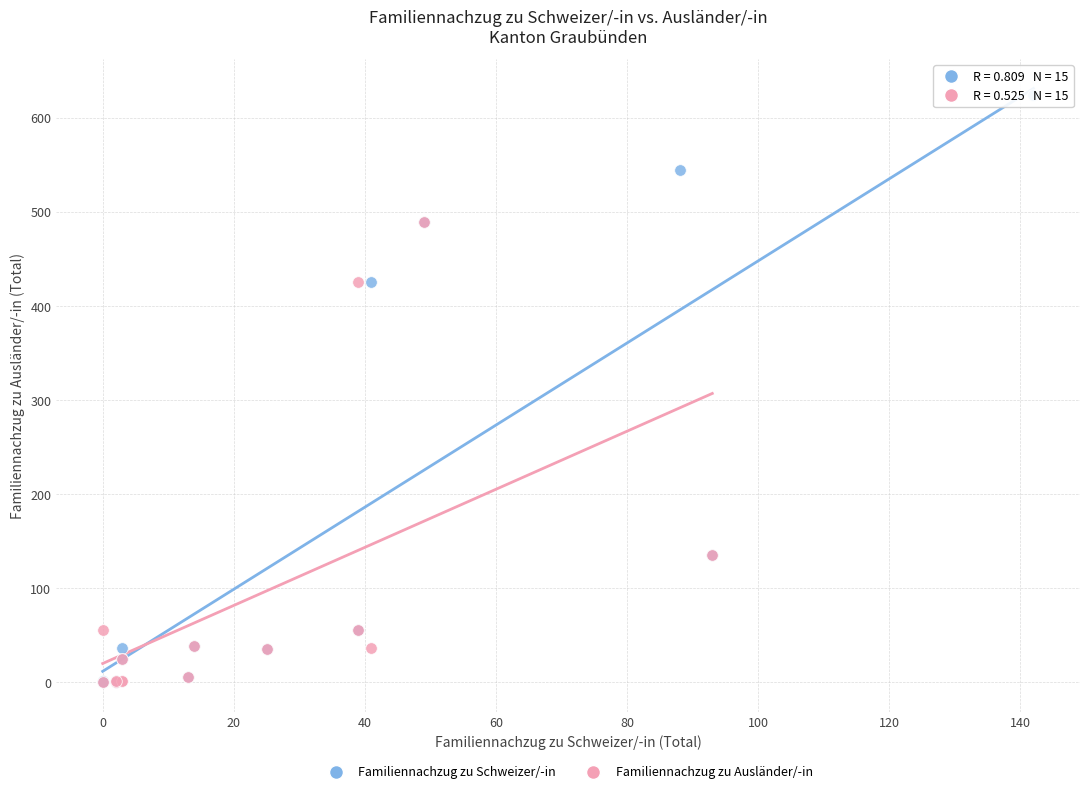

What are all the series names shown in the legend?

Familiennachzug zu Schweizer/-in, Familiennachzug zu Ausländer/-in